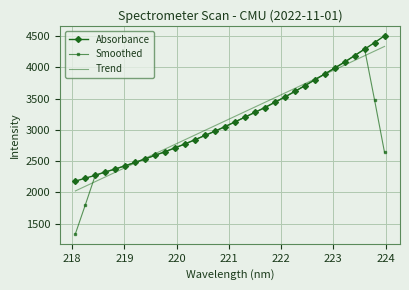

What is the lowest value of the Trend series?

2024.3